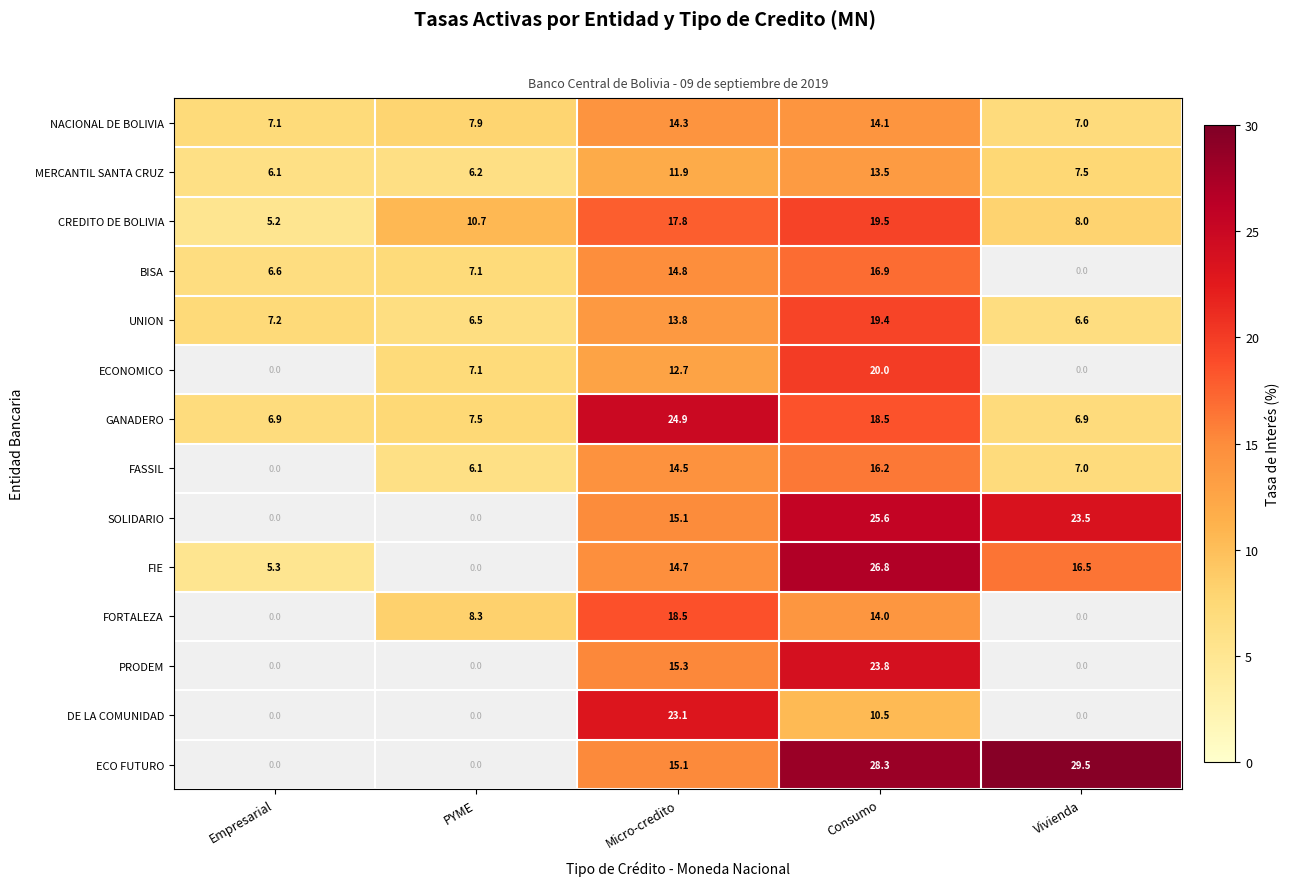

The FASSIL series shows 14.5 at Micro-credito. True or false?

True